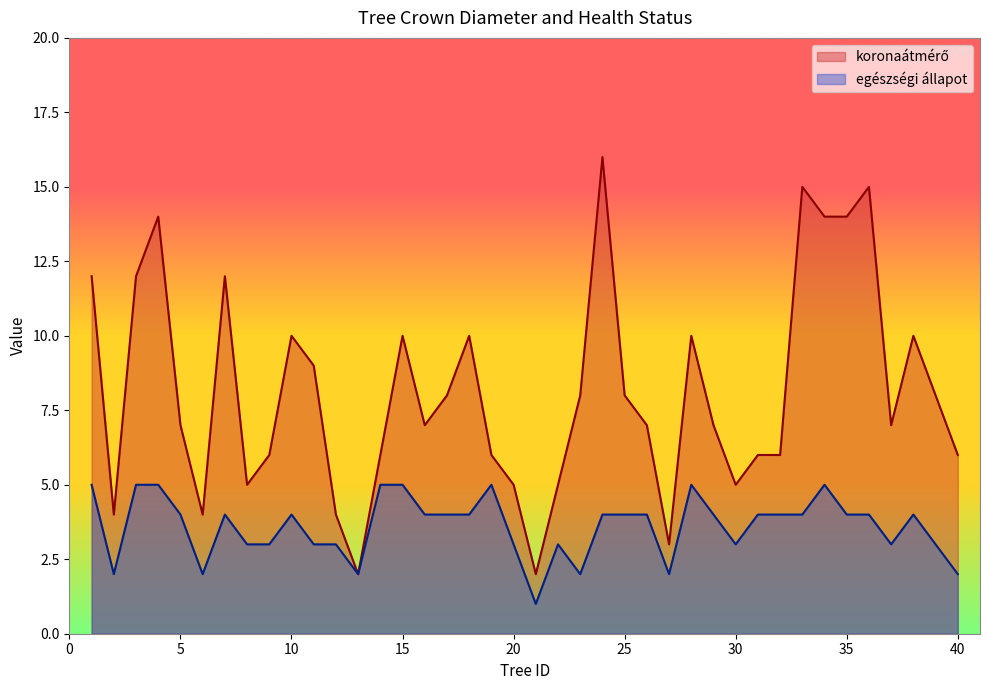

Reading left to right, transcribe all the data shown in this chart.

koronaátmérő: 12	4	12	14	7	4	12	5	6	10	9	4	2	6	10	7	8	10	6	5	2	5	8	16	8	7	3	10	7	5	6	6	15	14	14	15	7	10	8	6
egészségi állapot: 5	2	5	5	4	2	4	3	3	4	3	3	2	5	5	4	4	4	5	3	1	3	2	4	4	4	2	5	4	3	4	4	4	5	4	4	3	4	3	2